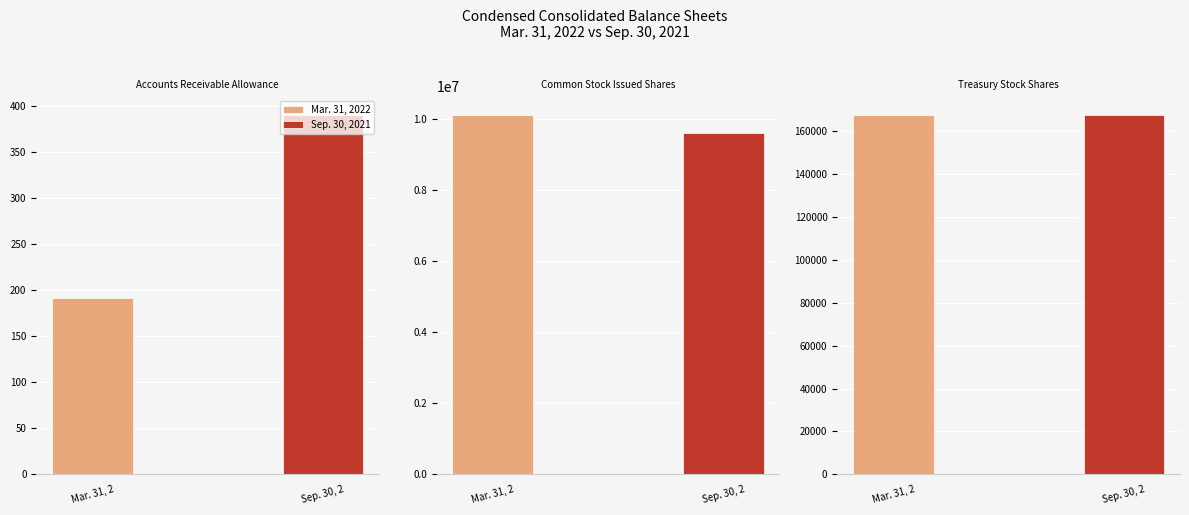

Which series has the widest spread of values?

Mar. 31, 2022